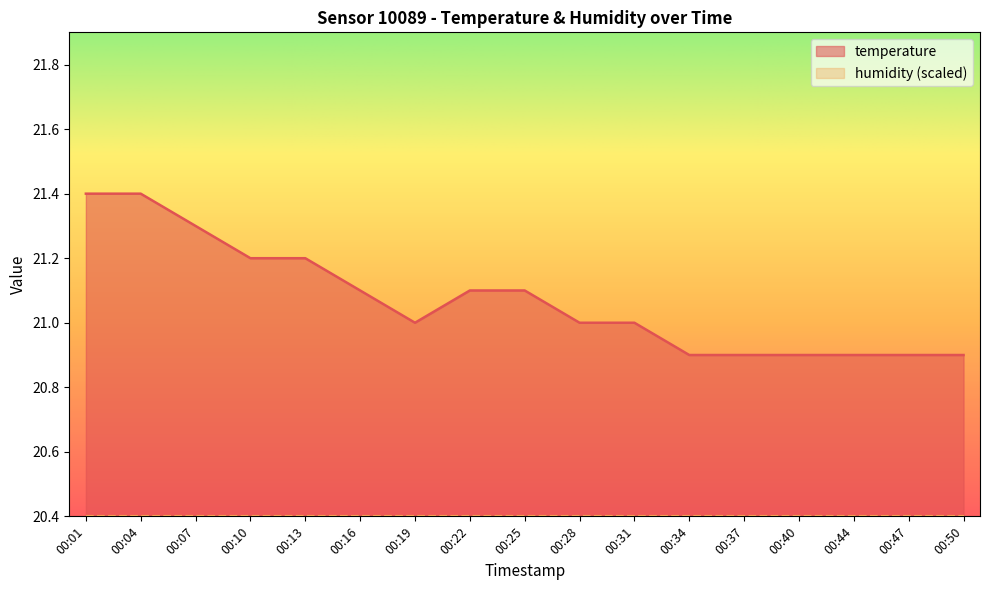

Count the values in the range 20 to 21.

9